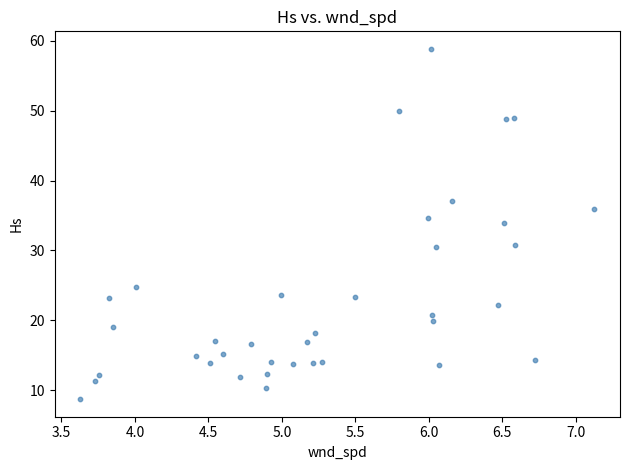

What Y value in the scatter plot is closest to 33?

34.0